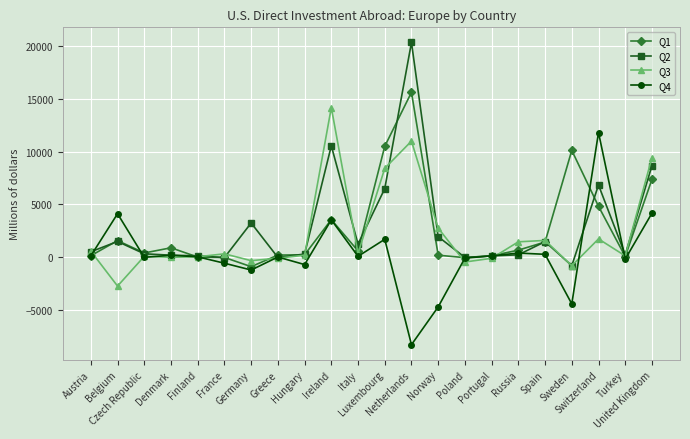

Is it true that Q2 equals 3754 at United Kingdom?

False